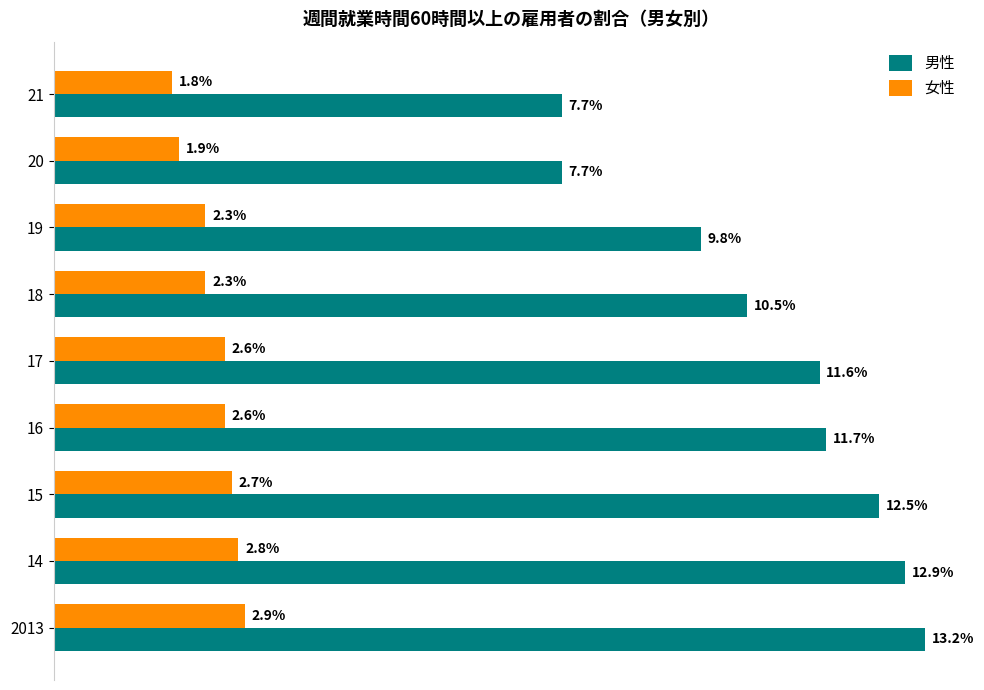

List the series in order of their peak value, highest first.

男性, 女性